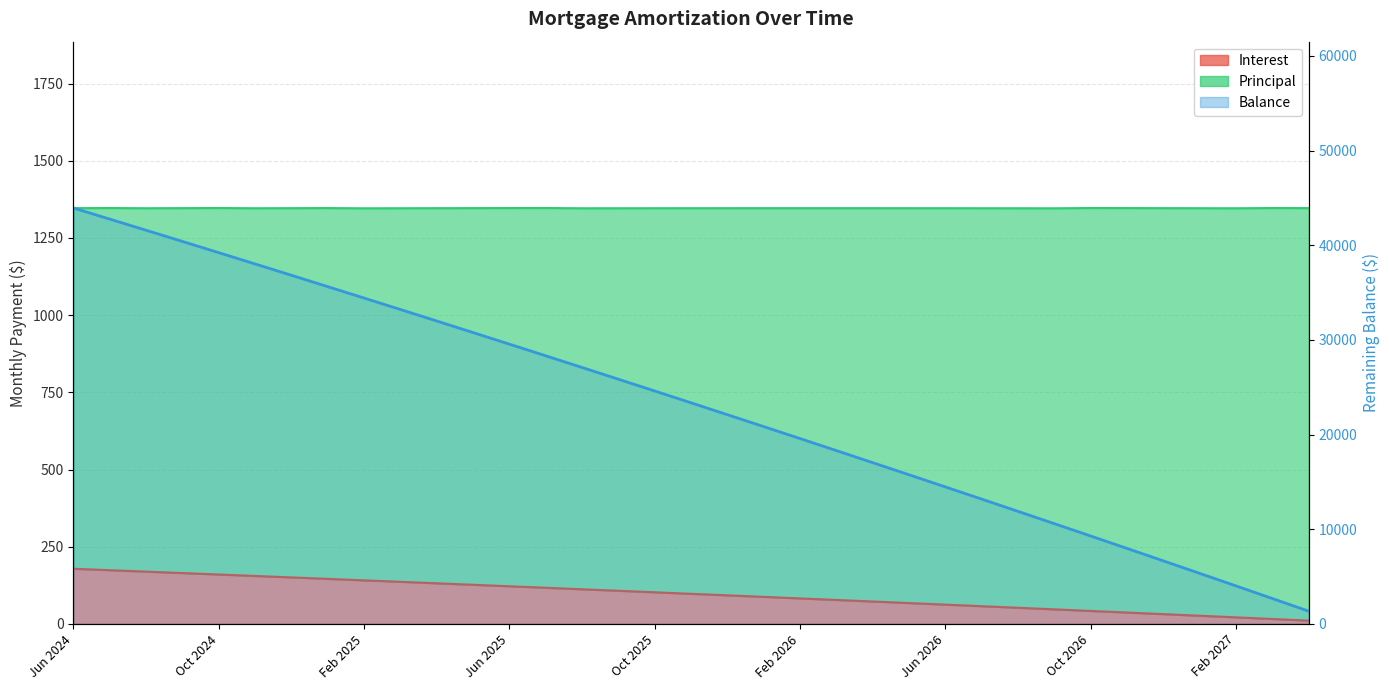

What is the lowest value of the Interest series?

10.6